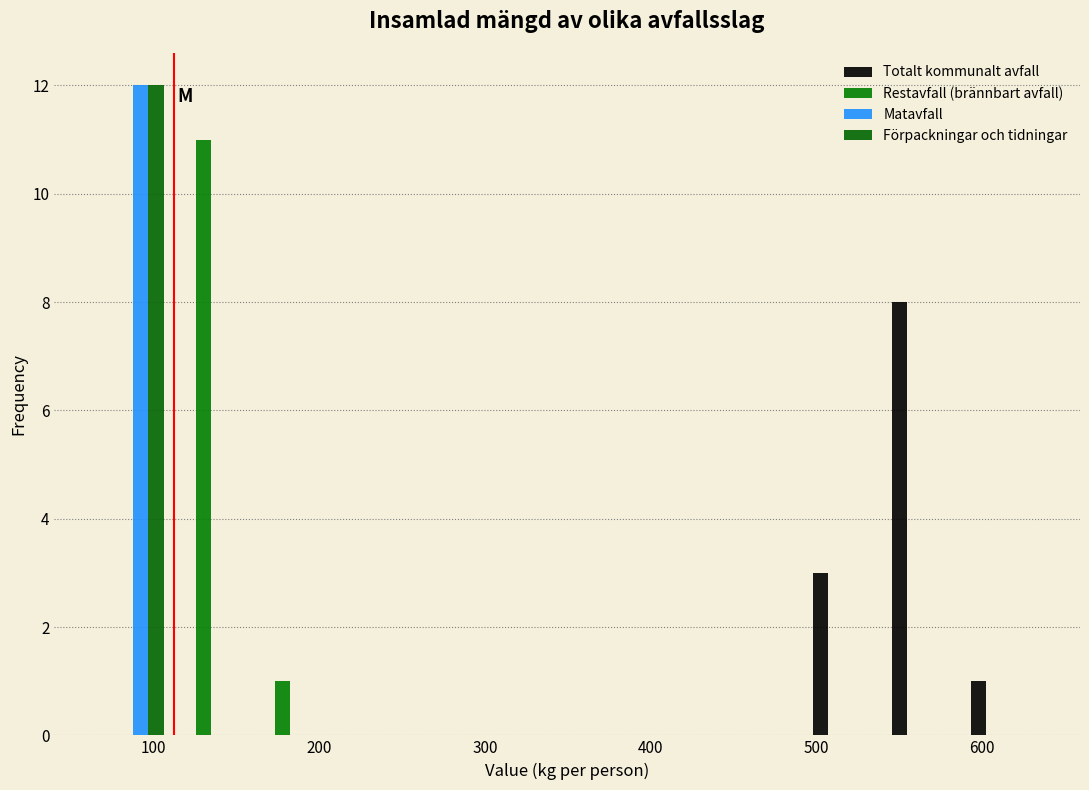

Reading left to right, transcribe this chart: for each range on the x-axis, give the height of each series' bar. Neither the bar edges nor the heights are printed on the chart, so give them approximately, as read against the axes.

60 to 110: Totalt kommunalt avfall=0	Restavfall (brännbart avfall)=0	Matavfall=12	Förpackningar och tidningar=12
110 to 160: Totalt kommunalt avfall=0	Restavfall (brännbart avfall)=11	Matavfall=0	Förpackningar och tidningar=0
160 to 210: Totalt kommunalt avfall=0	Restavfall (brännbart avfall)=1	Matavfall=0	Förpackningar och tidningar=0
210 to 250: Totalt kommunalt avfall=0	Restavfall (brännbart avfall)=0	Matavfall=0	Förpackningar och tidningar=0
250 to 300: Totalt kommunalt avfall=0	Restavfall (brännbart avfall)=0	Matavfall=0	Förpackningar och tidningar=0
300 to 350: Totalt kommunalt avfall=0	Restavfall (brännbart avfall)=0	Matavfall=0	Förpackningar och tidningar=0
350 to 400: Totalt kommunalt avfall=0	Restavfall (brännbart avfall)=0	Matavfall=0	Förpackningar och tidningar=0
400 to 450: Totalt kommunalt avfall=0	Restavfall (brännbart avfall)=0	Matavfall=0	Förpackningar och tidningar=0
450 to 490: Totalt kommunalt avfall=0	Restavfall (brännbart avfall)=0	Matavfall=0	Förpackningar och tidningar=0
490 to 540: Totalt kommunalt avfall=3	Restavfall (brännbart avfall)=0	Matavfall=0	Förpackningar och tidningar=0
540 to 590: Totalt kommunalt avfall=8	Restavfall (brännbart avfall)=0	Matavfall=0	Förpackningar och tidningar=0
590 to 640: Totalt kommunalt avfall=1	Restavfall (brännbart avfall)=0	Matavfall=0	Förpackningar och tidningar=0